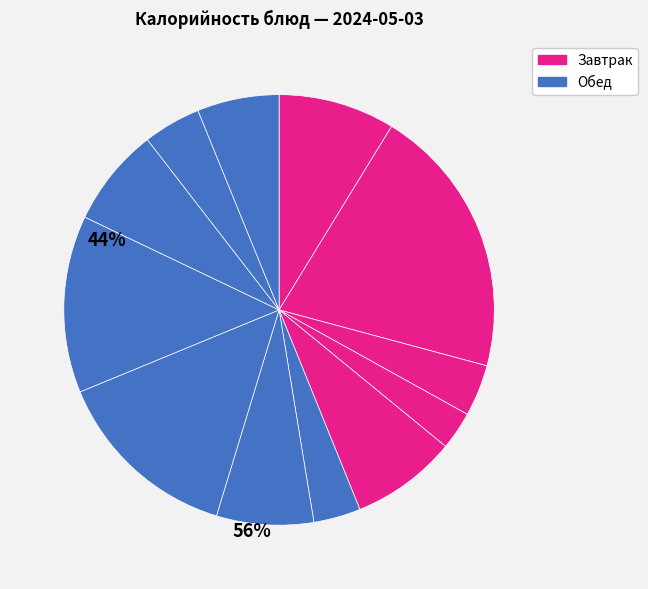

Count the number of slices in the pie.

12